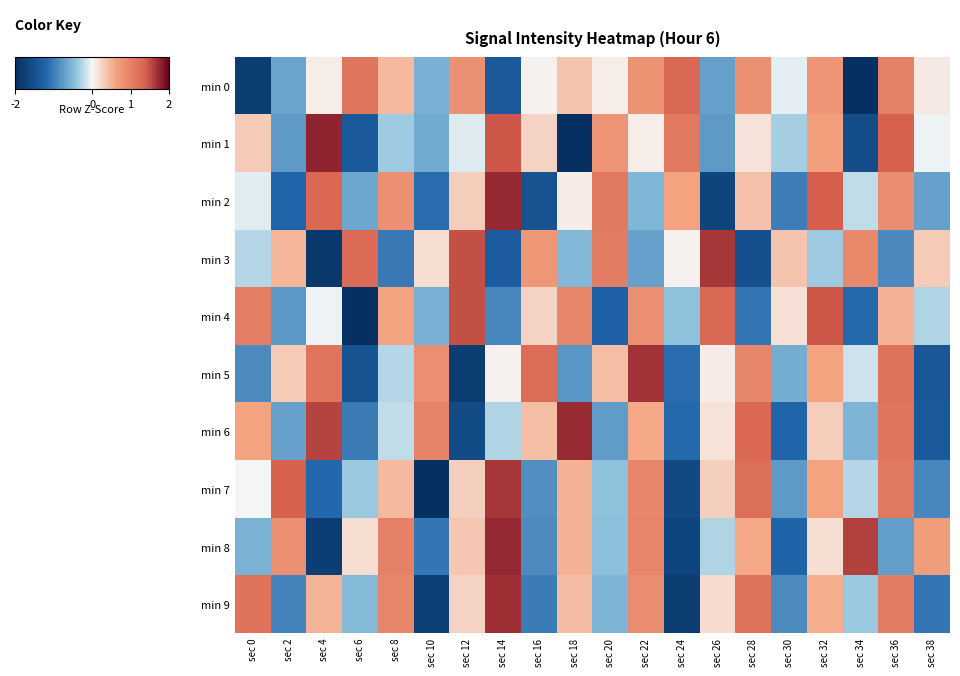

At sec 26, list the series in order from largest to smallest.

min 3, min 4, min 7, min 9, min 6, min 5, min 8, min 0, min 1, min 2